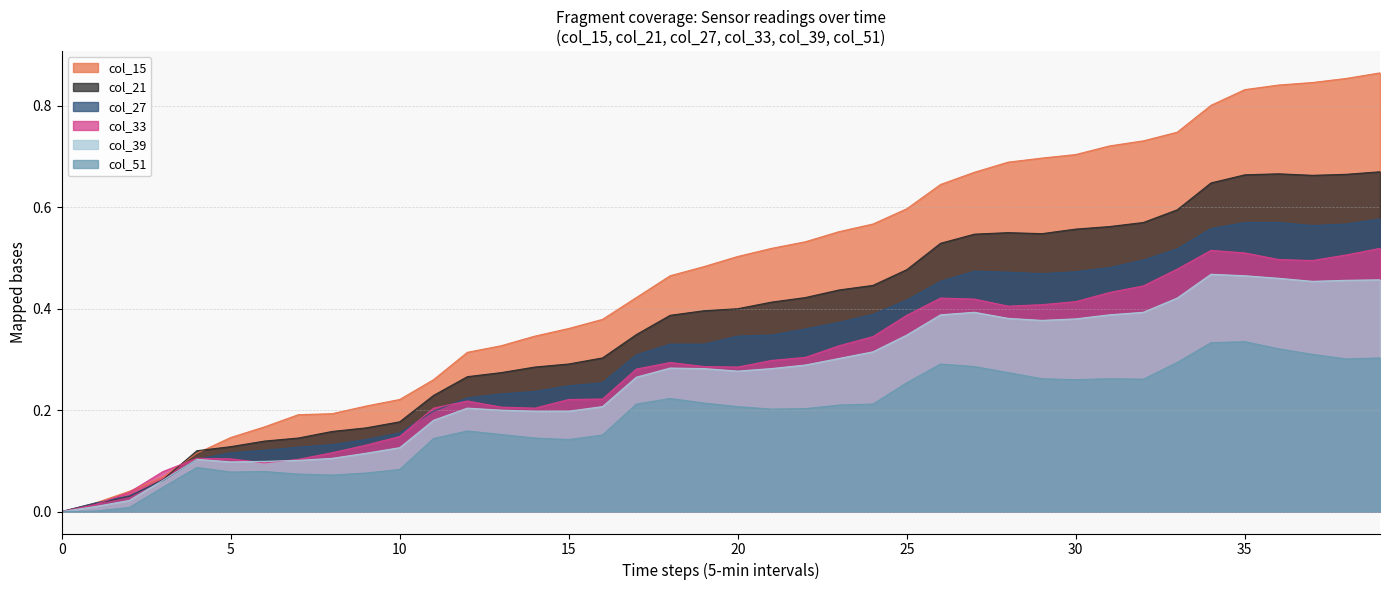

Does the chart display data point markers on the line(s)?

No